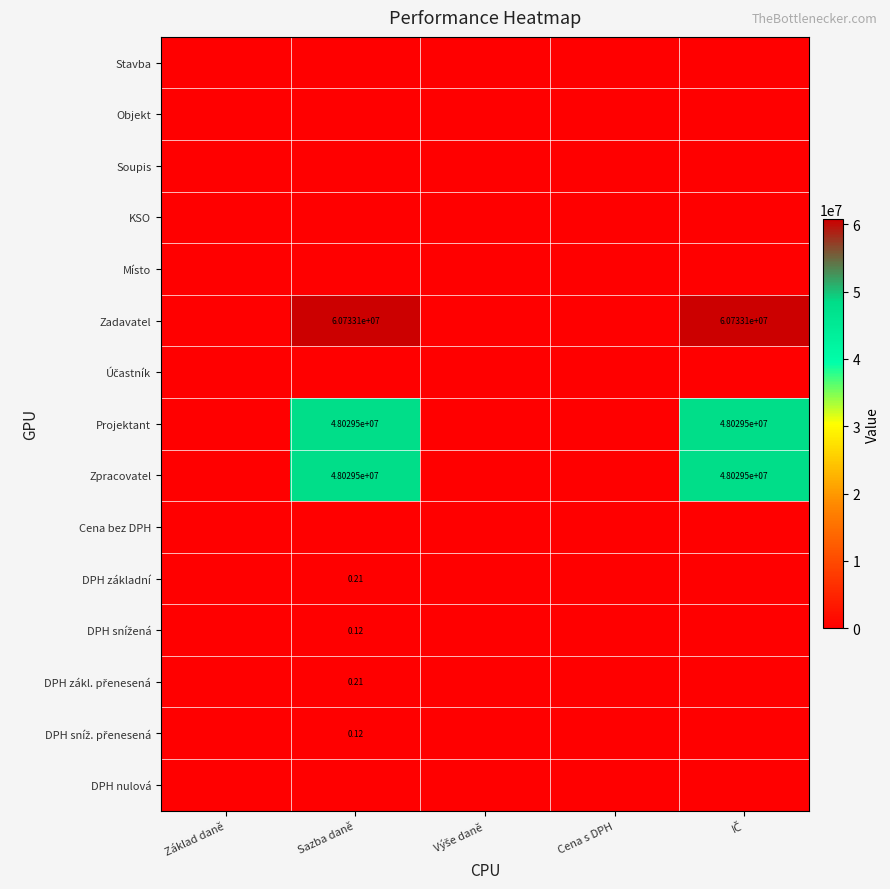

The value of DPH základní at Základ daně is 0.0. True or false?

True